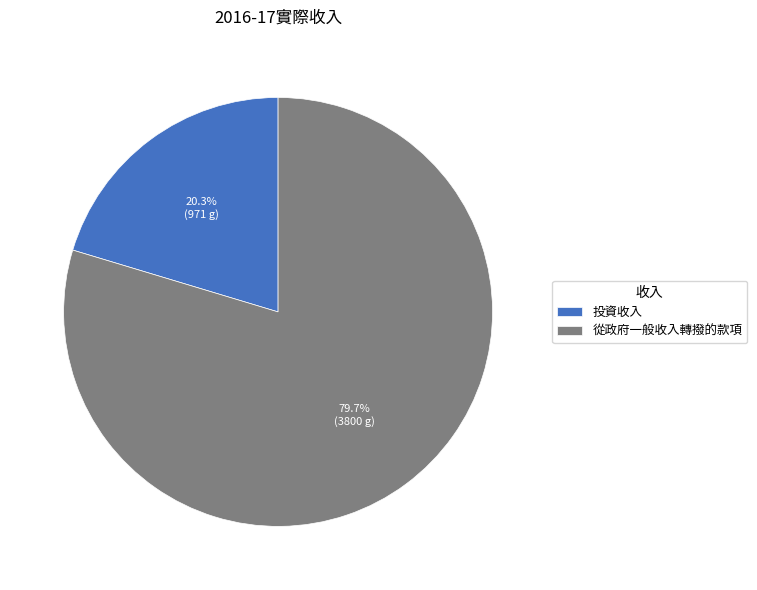

Which slice is the smallest?

投資收入